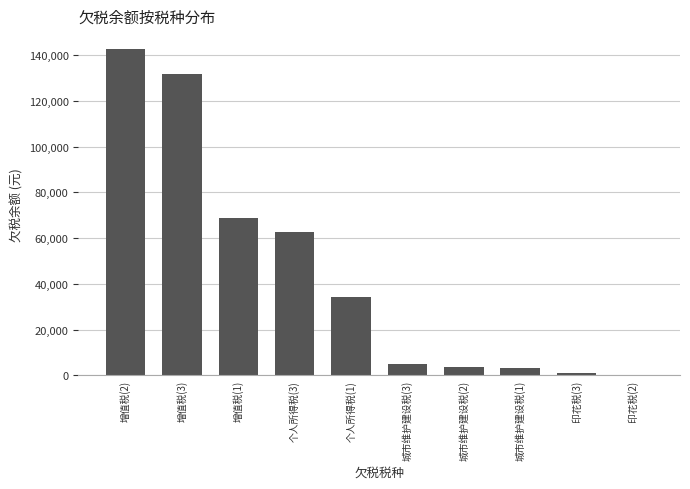

Between 增值税(1) and 城市维护建设税(1), which is larger?

增值税(1)